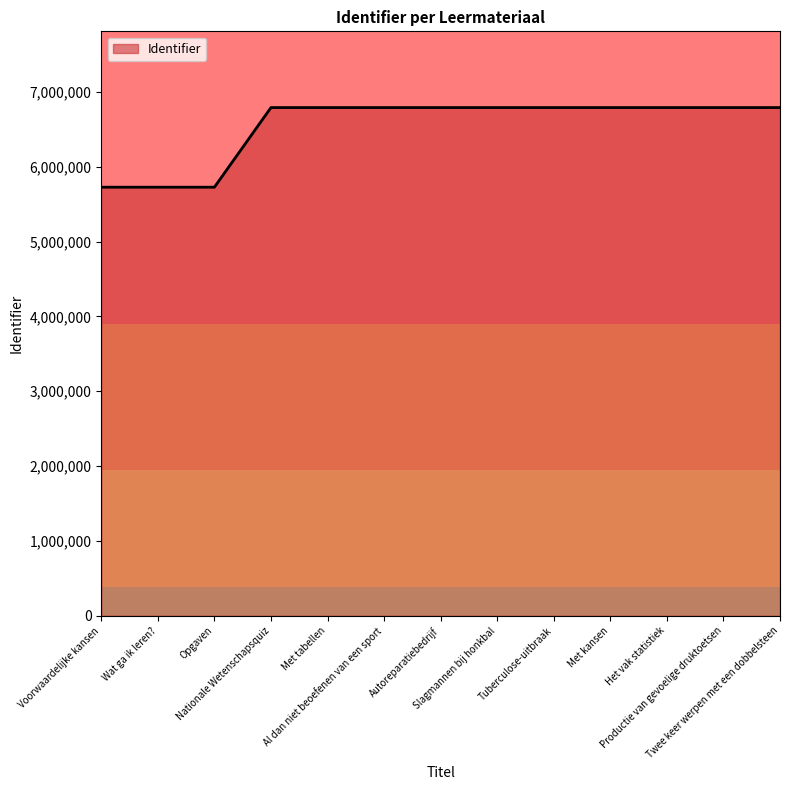

What is the greatest value displayed?

6790897